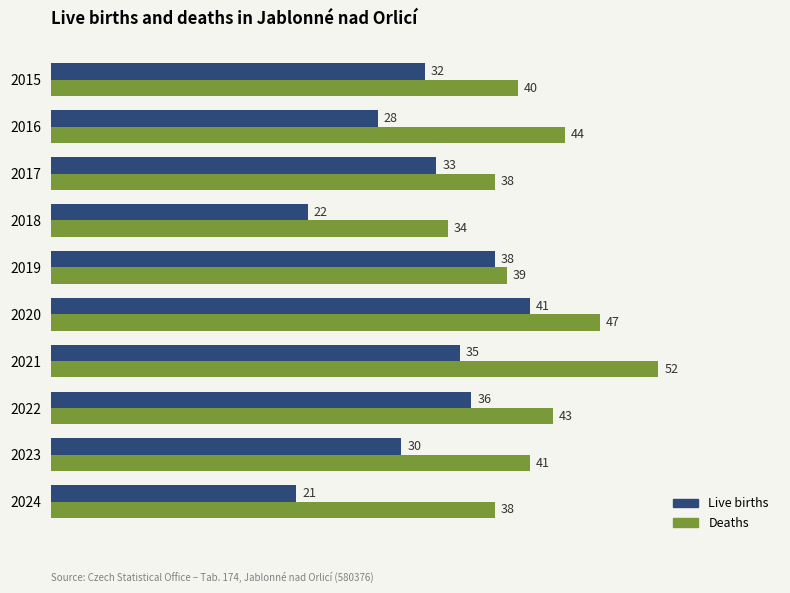

What is the spread (max minus min) of values at 2024?

17